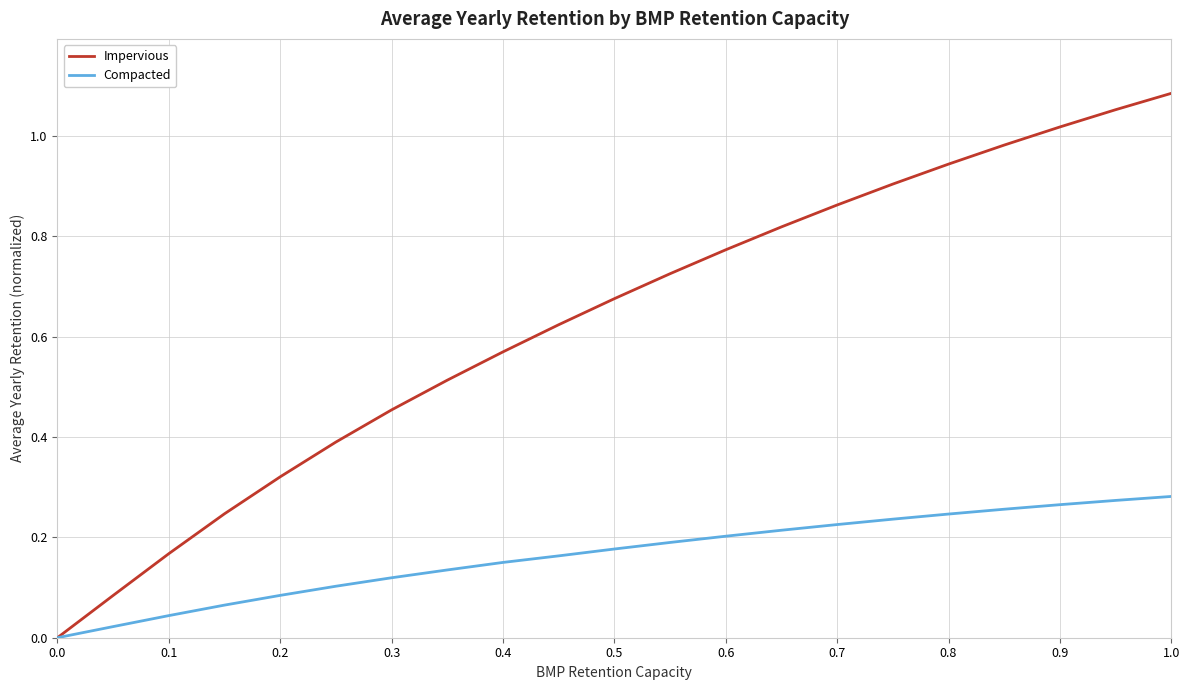

List the series in order of their peak value, highest first.

Impervious, Compacted